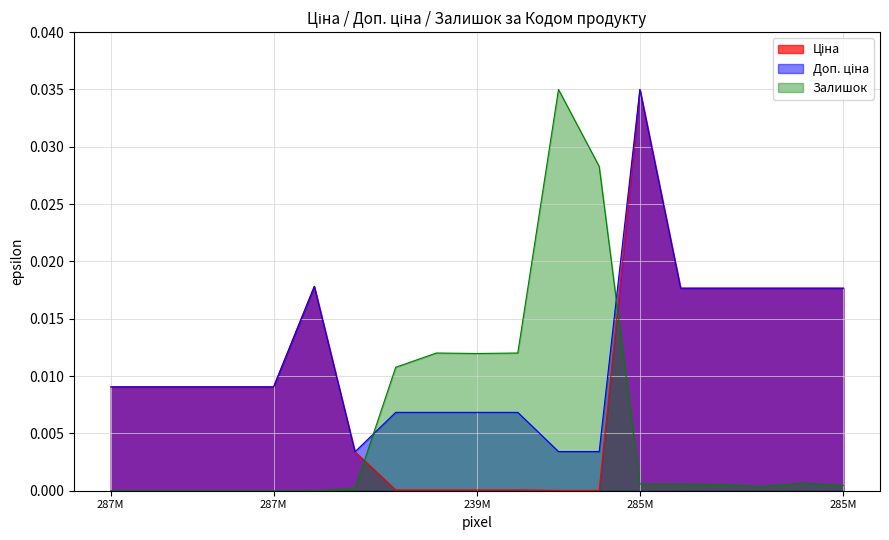

What is the label of the 19th point from the right?

287M